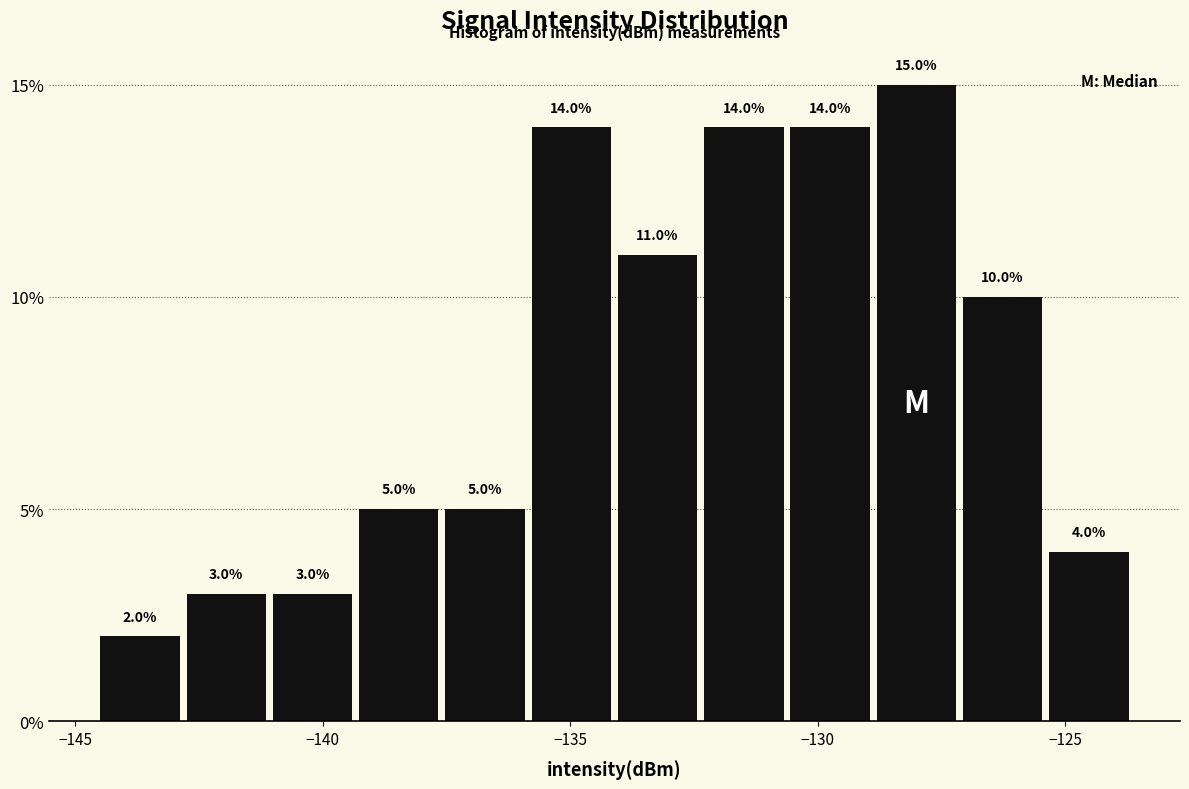

Read against the x-axis, roughly where is the centre of the tallest bar?

-128.0